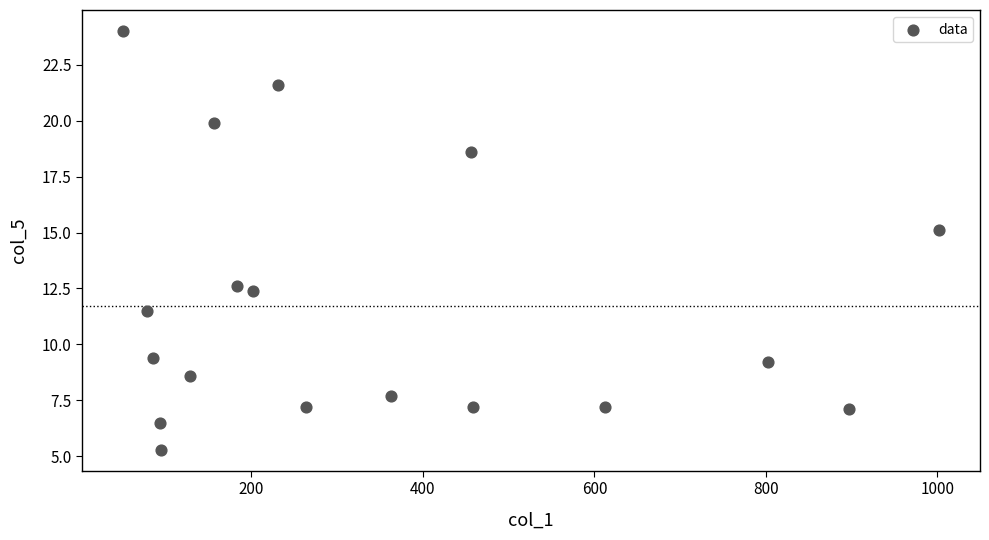

What is the range of X values (max minus min)?

952.0